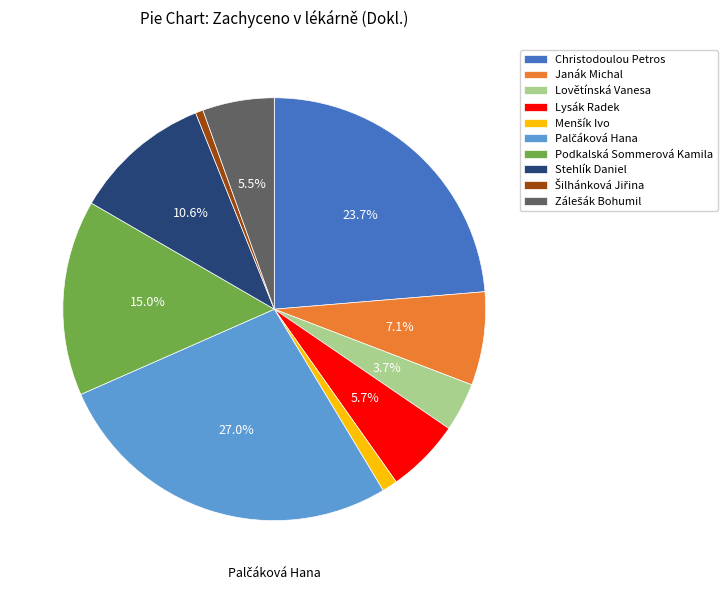

Does Christodoulou Petros account for over 50% of the chart?

No